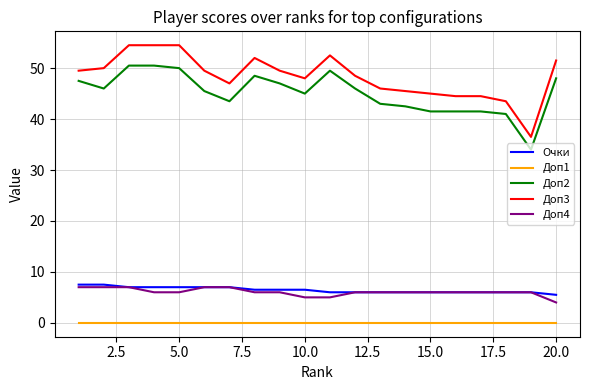

What is the minimum value for Доп3?

36.5